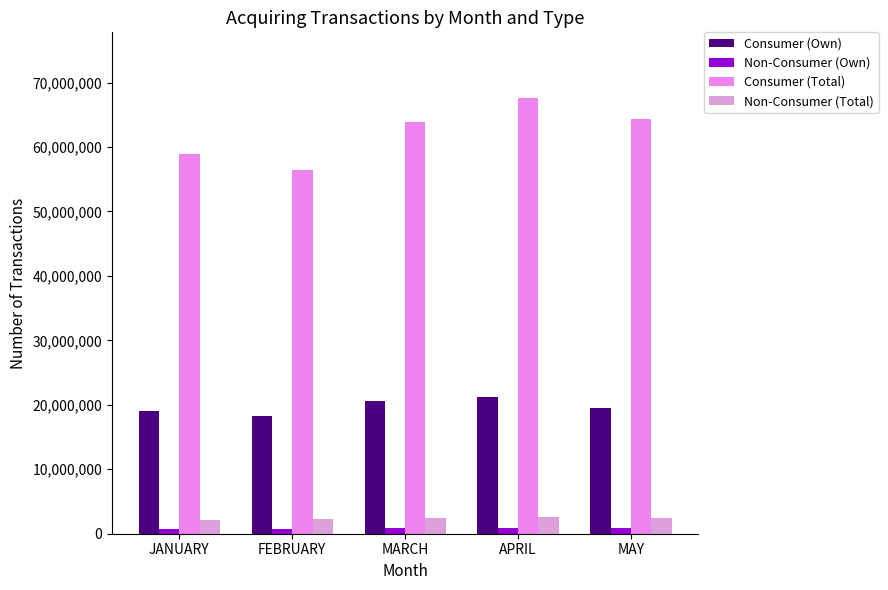

What is the difference between the Consumer (Own) values at APRIL and FEBRUARY?

2959125